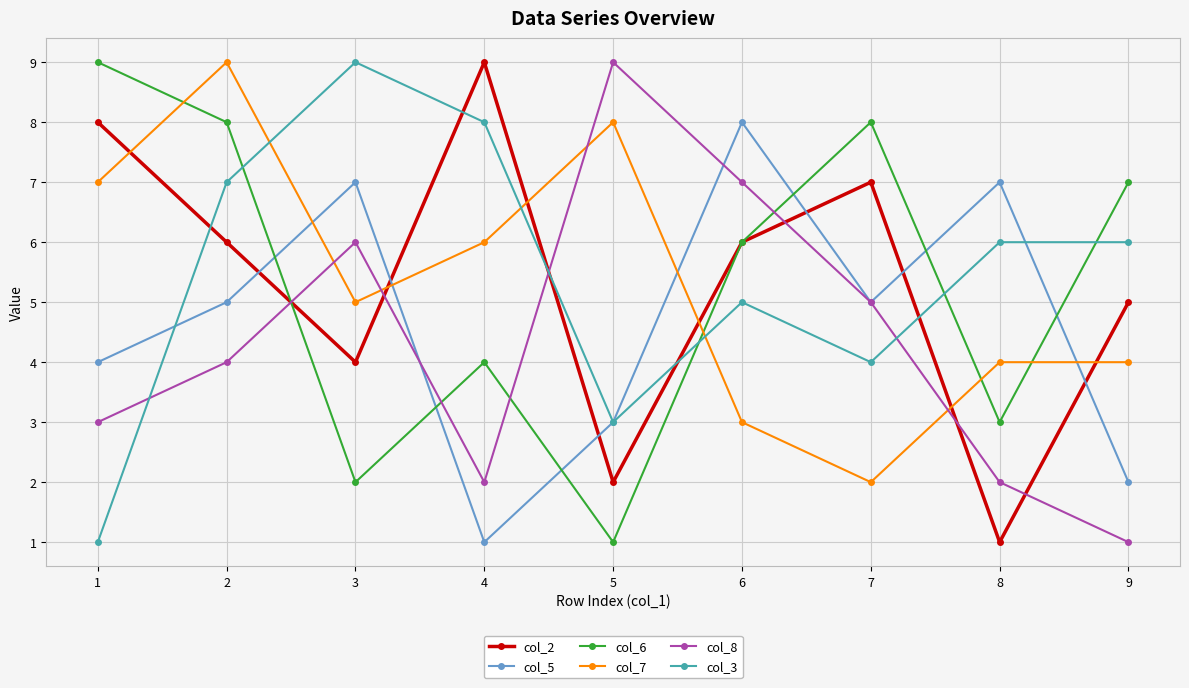

What is the average value of the col_3 series?

5